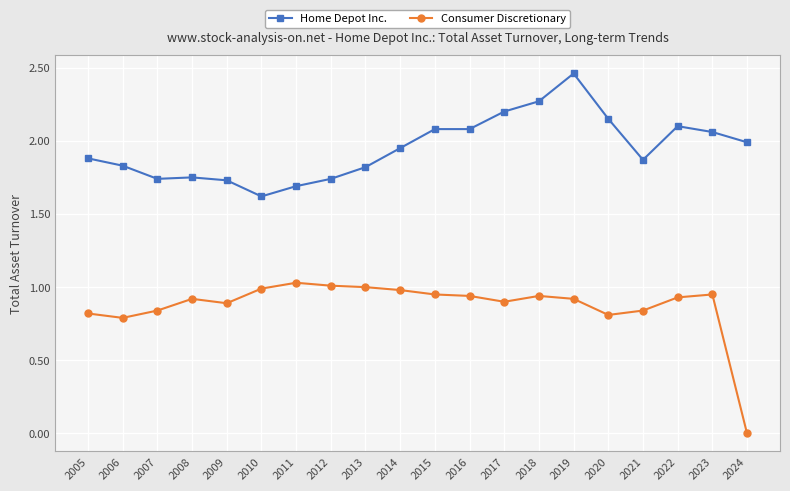

True or false: Home Depot Inc. and Consumer Discretionary intersect in this chart.

False